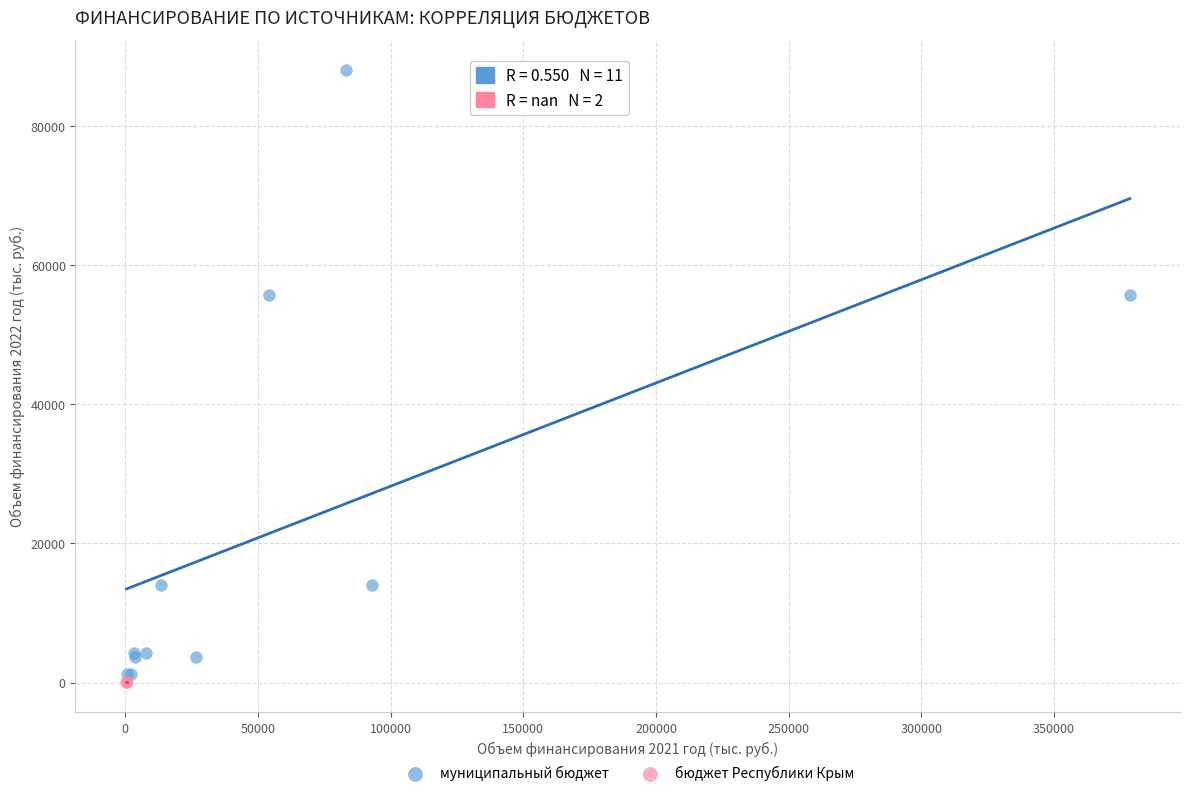

What are all the series names shown in the legend?

муниципальный бюджет, бюджет Республики Крым